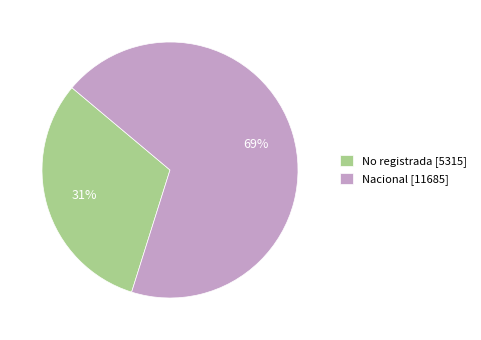

Do Nacional [11685] and No registrada [5315] together represent more than half of the pie?

Yes